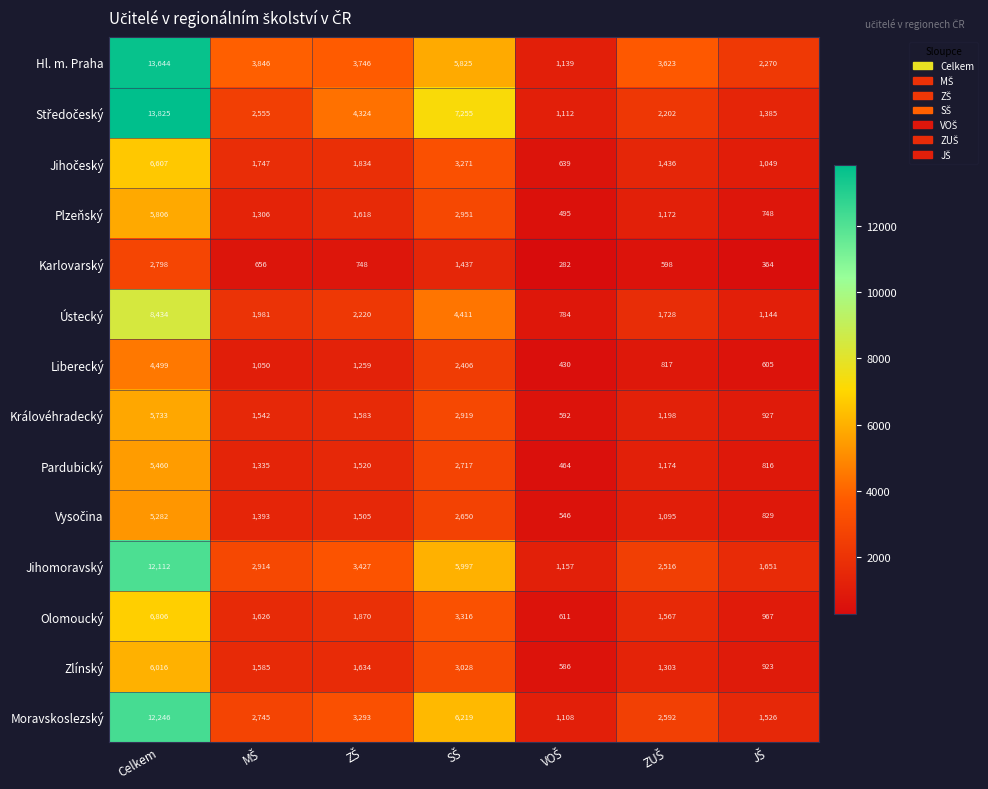

What is the minimum value for Zlínský?

586